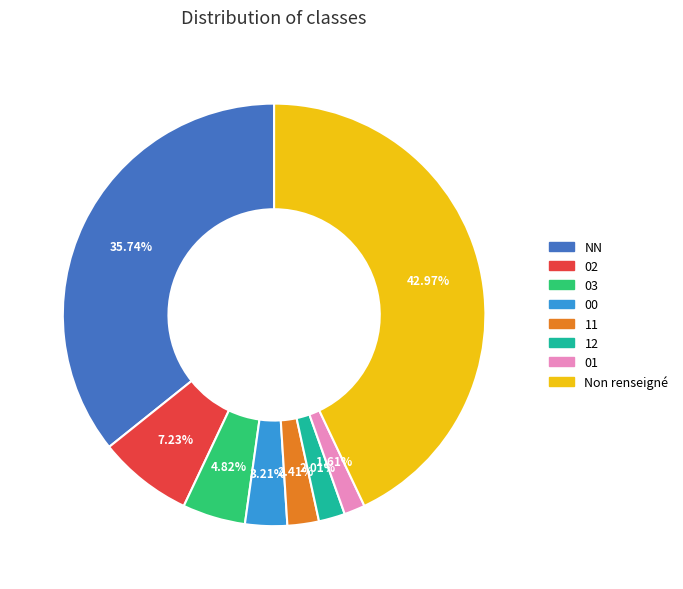

Count the number of slices in the pie.

8